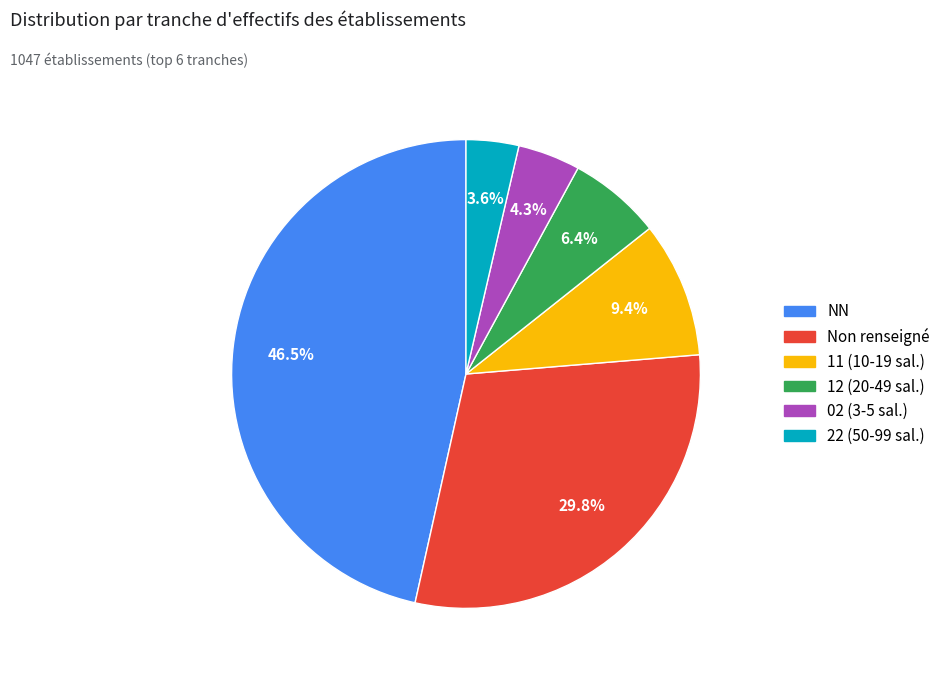

Does any single category account for the majority?

No